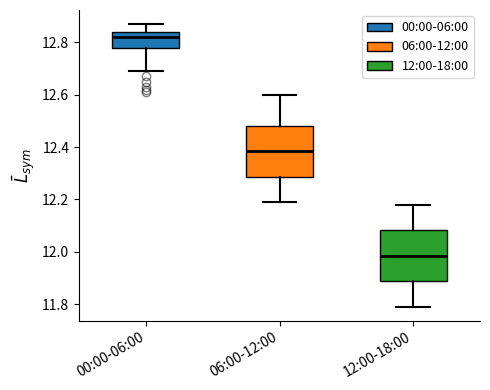

Which box has the lowest median line?

12:00-18:00